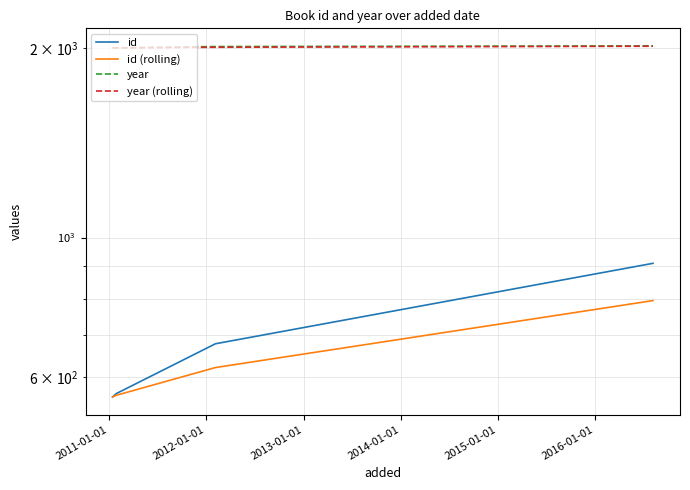

Reading left to right, what are all the values shown in this chart?

id: 558.0	565.0	678.0	910.0
id (rolling): 558.0	561.5	621.5	794.0
year: 2002.0	2001.0	2011.0	2016.0
year (rolling): 2002.0	2001.5	2006.0	2013.5